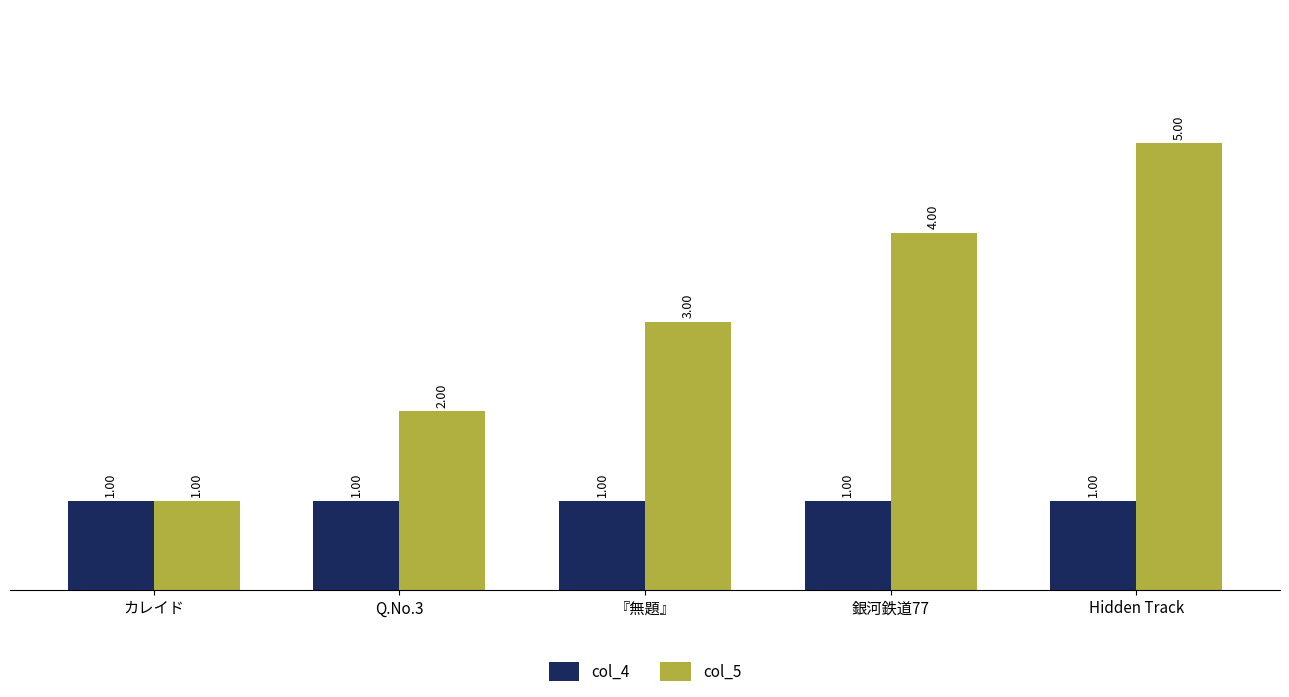

What is the minimum value for col_5?

1